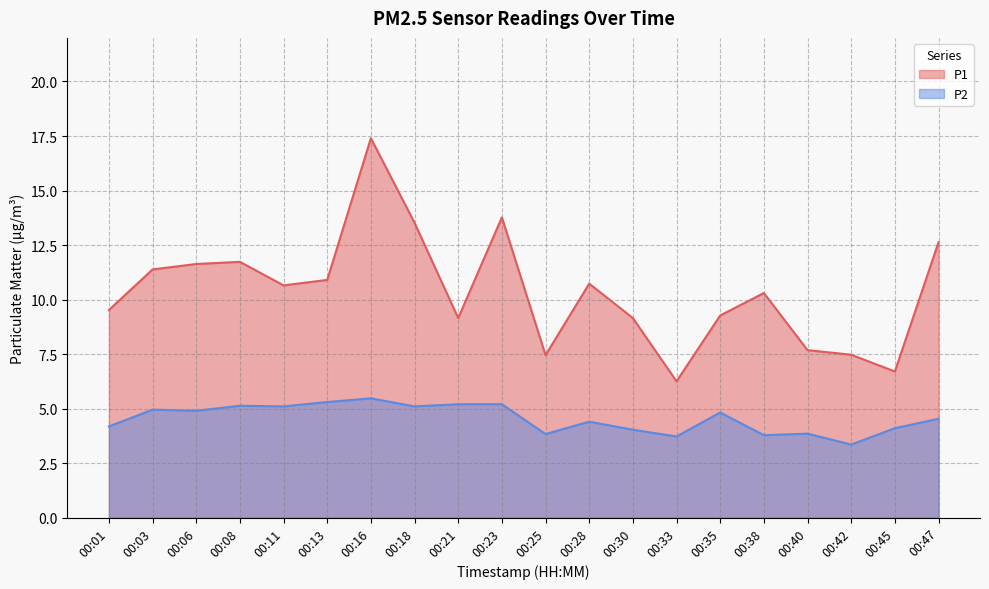

Rank the categories by P1 value from lowest to highest.

00:33, 00:45, 00:25, 00:42, 00:40, 00:21, 00:30, 00:35, 00:01, 00:38, 00:11, 00:28, 00:13, 00:03, 00:06, 00:08, 00:47, 00:18, 00:23, 00:16